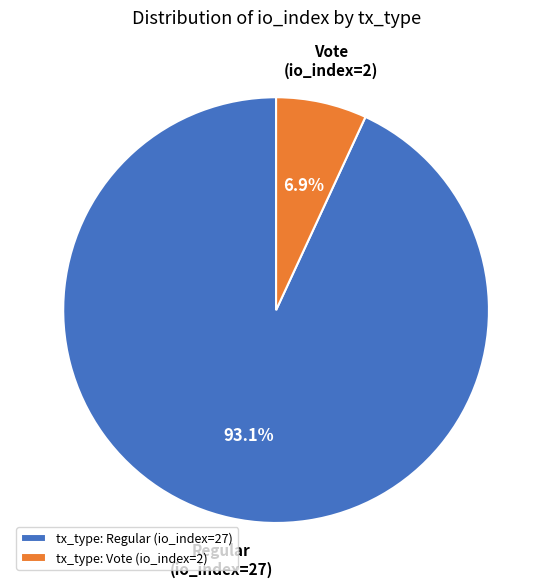

Is it true that tx_type: Regular (io_index=27) is 93% of the pie?

True